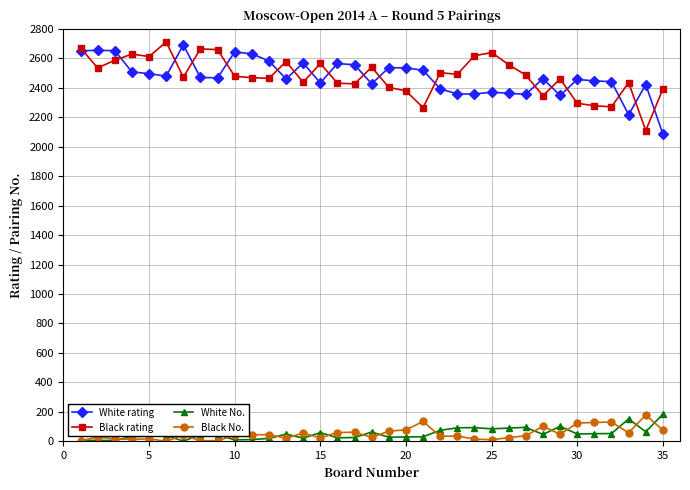

True or false: Black No. and White rating intersect in this chart.

False